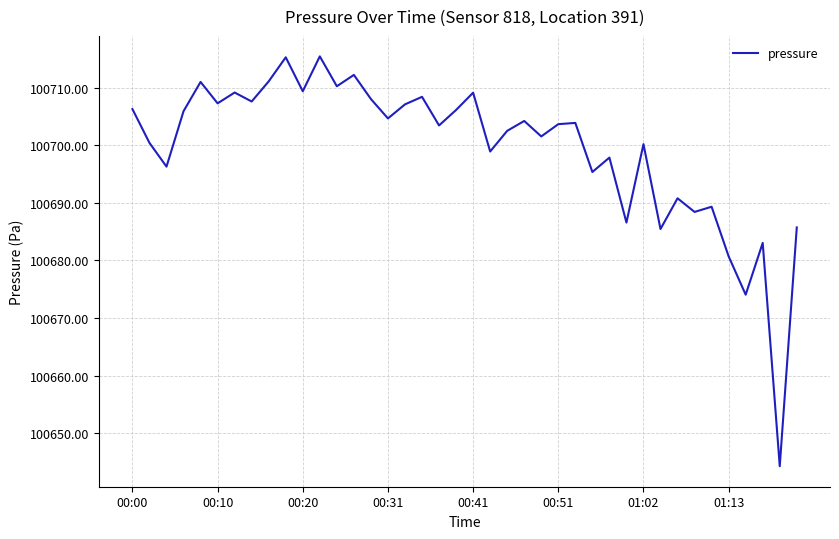

What is the difference between the maximum and minimum values?

71.2